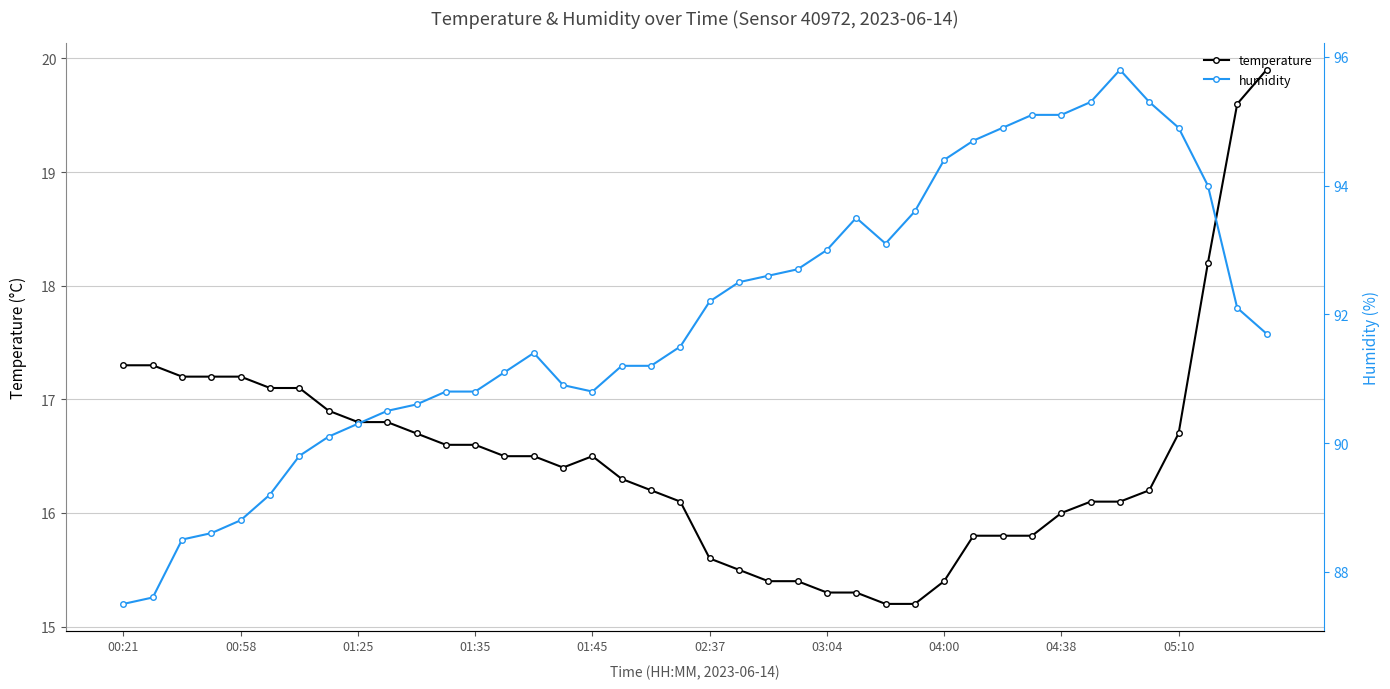

Which series has the largest range (max minus min)?

humidity